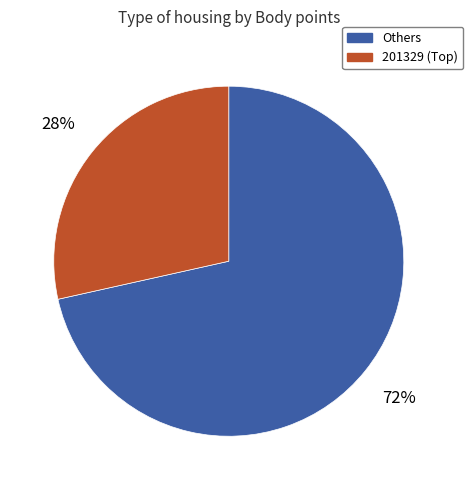

To the nearest percent, what is the average slice percentage?

50%